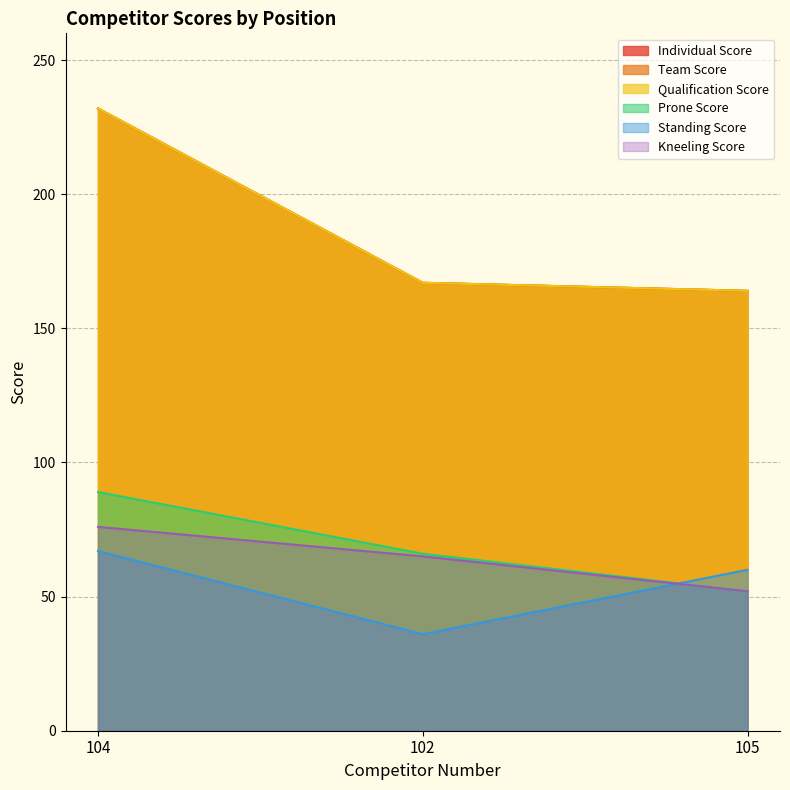

Which series has the largest range (max minus min)?

Individual Score